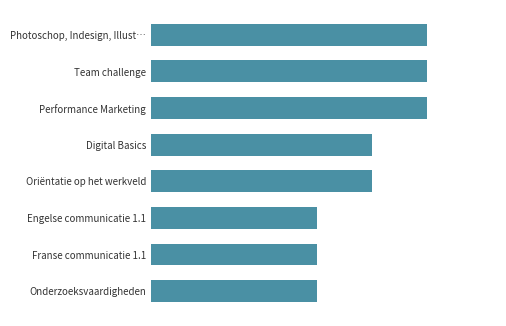

Are the bars horizontal?

Yes